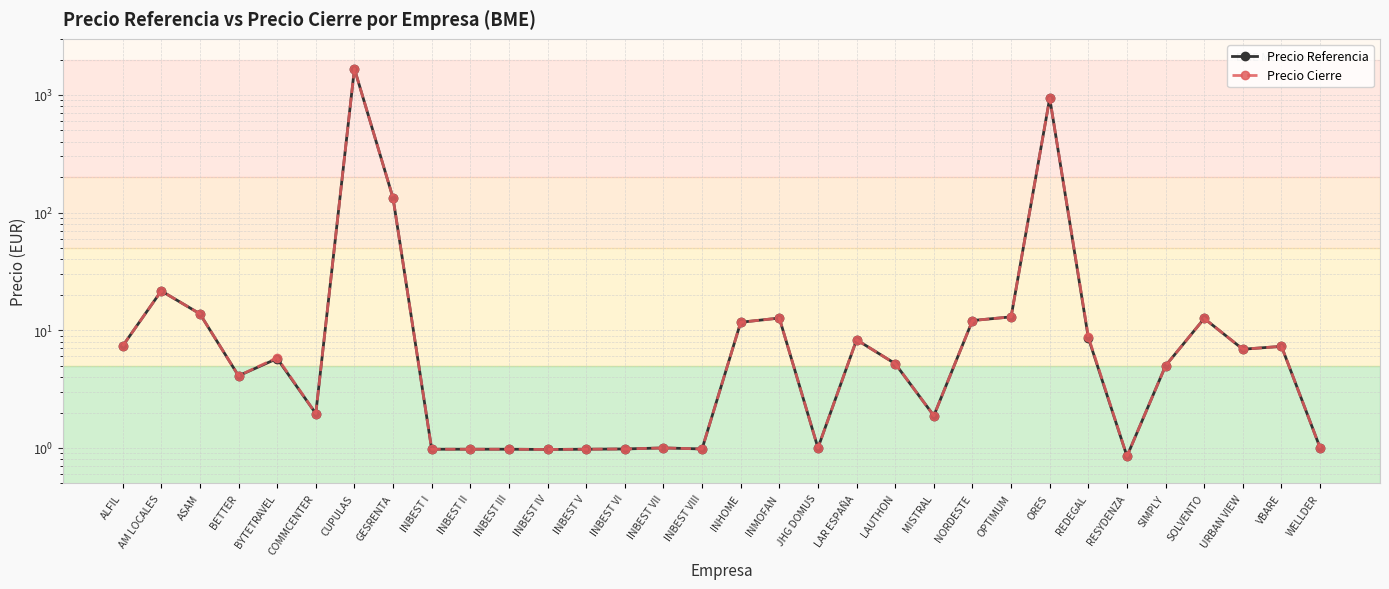

How many series are shown in this chart?

2